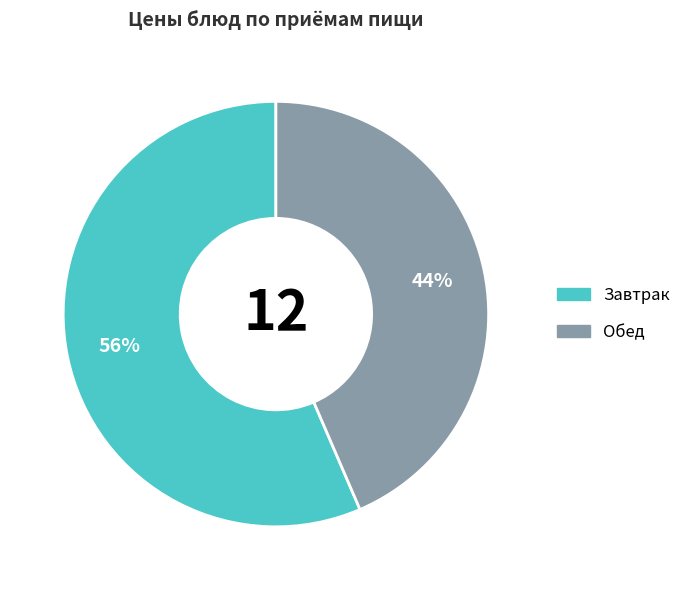

To the nearest percent, what is the average slice percentage?

50%